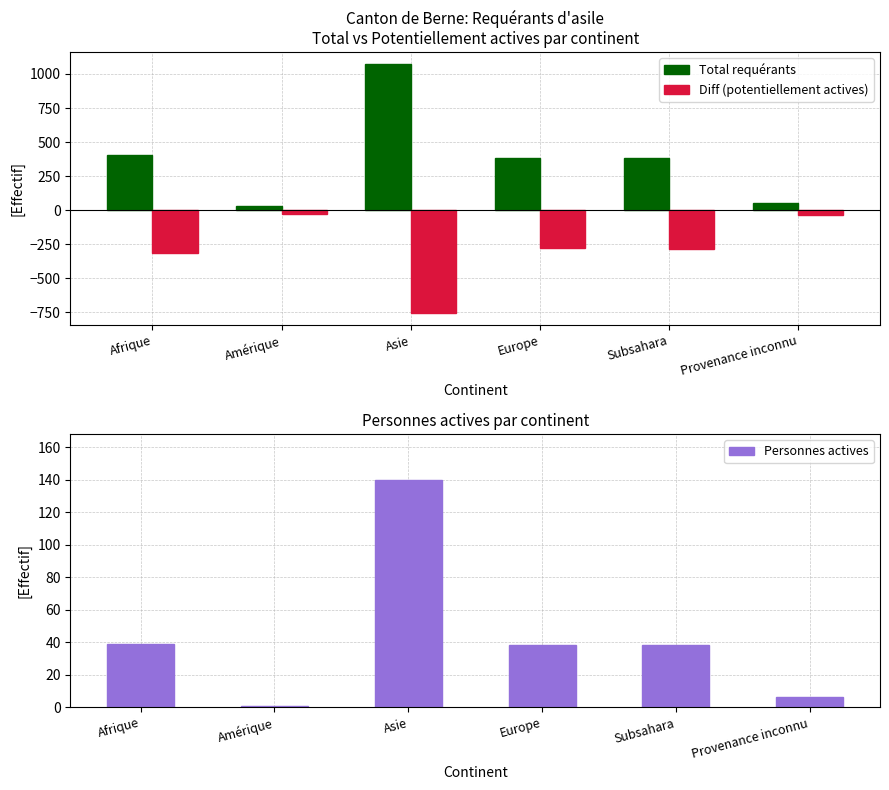

List the labels in order of Total requérants value, largest first.

Asie, Afrique, Subsahara, Europe, Provenance inconnu, Amérique